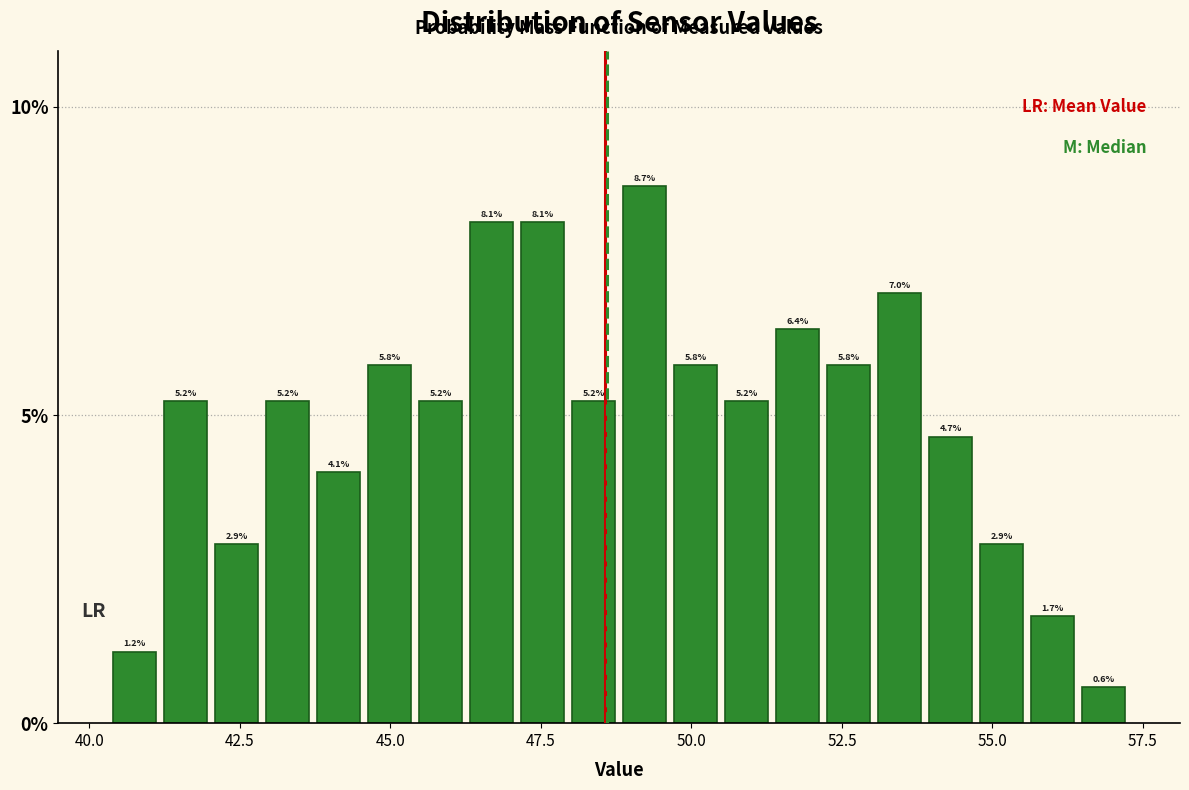

Around what value on the x-axis is the tallest bar? Give the approximate position of its centre, as read against the axis.

49.0